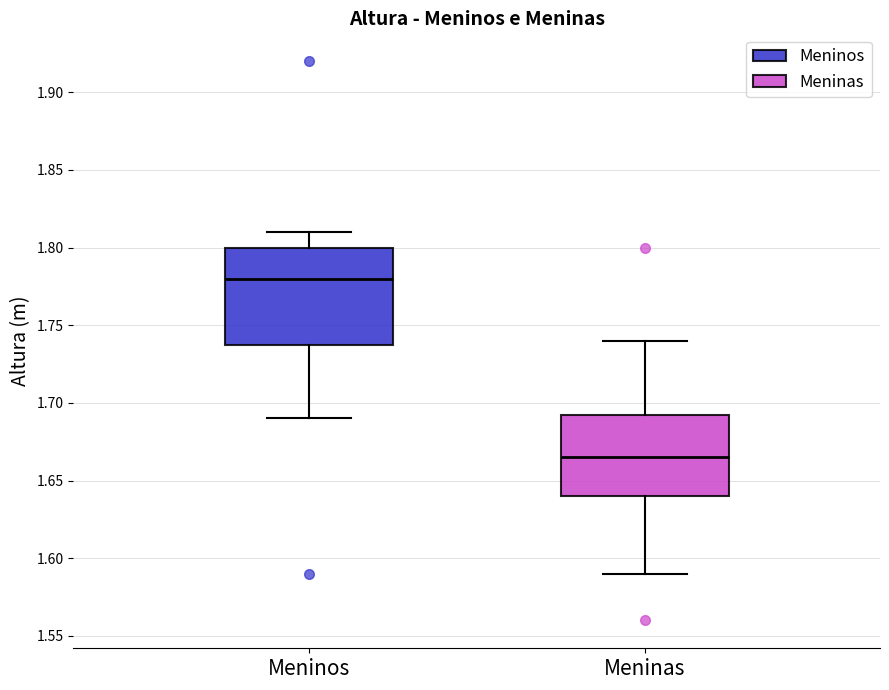

Which box has the lowest median line?

Meninas